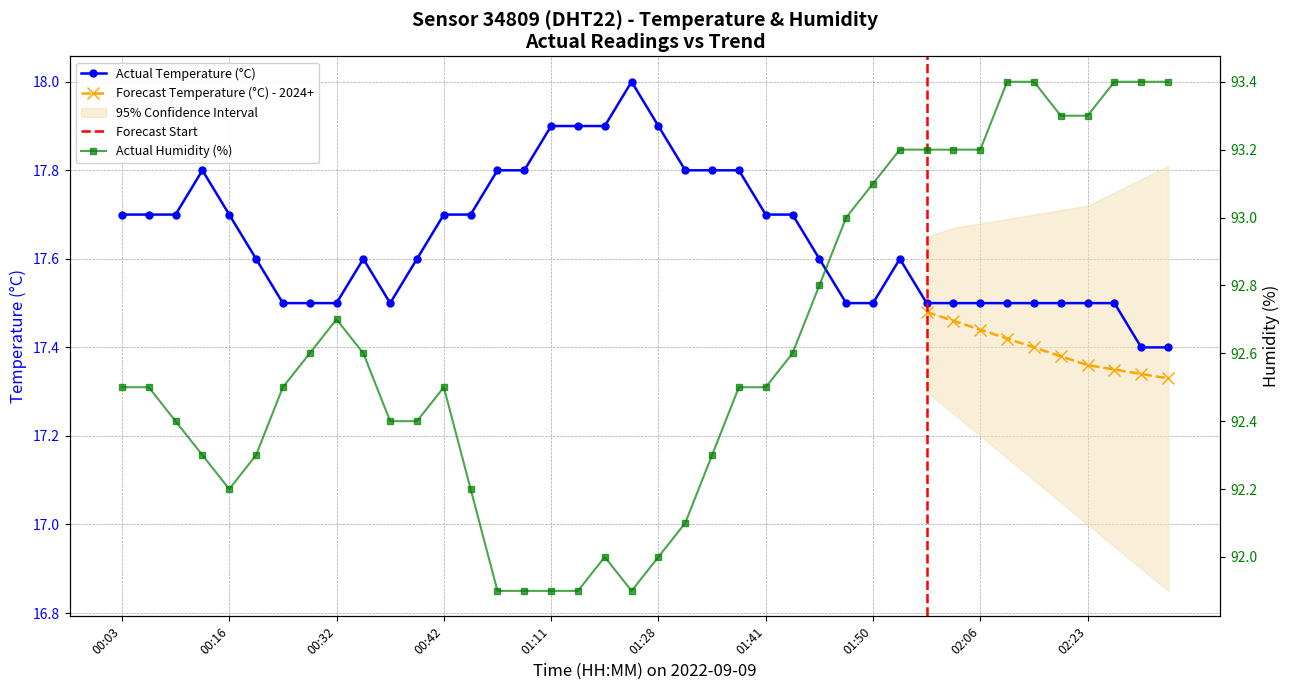

List the series in order of their peak value, highest first.

humidity, temperature